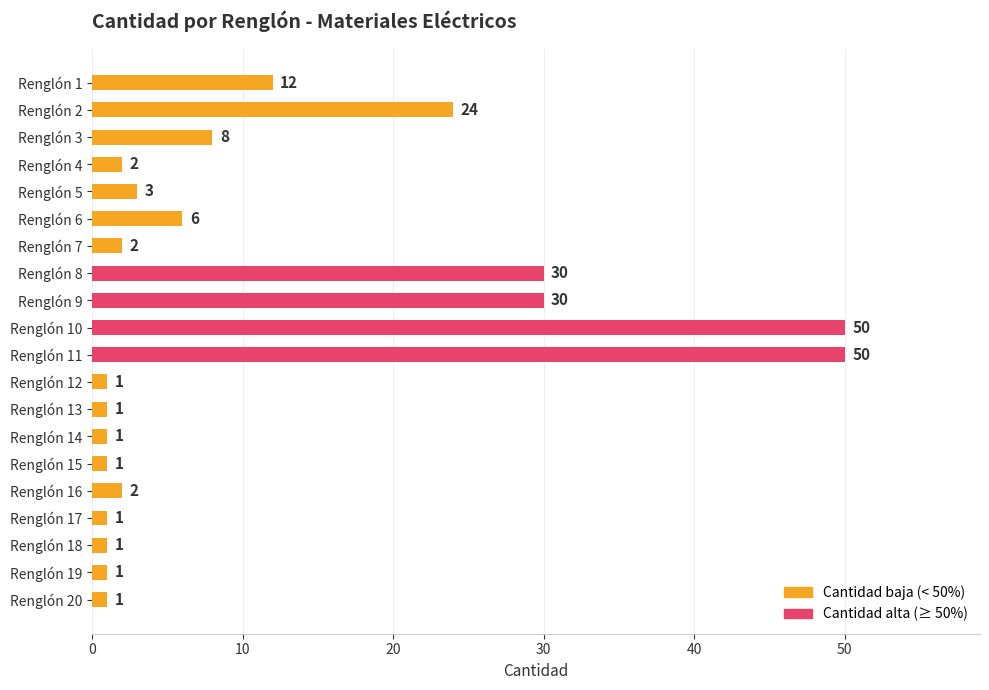

Is it true that the value at Renglón 4 is 2?

True